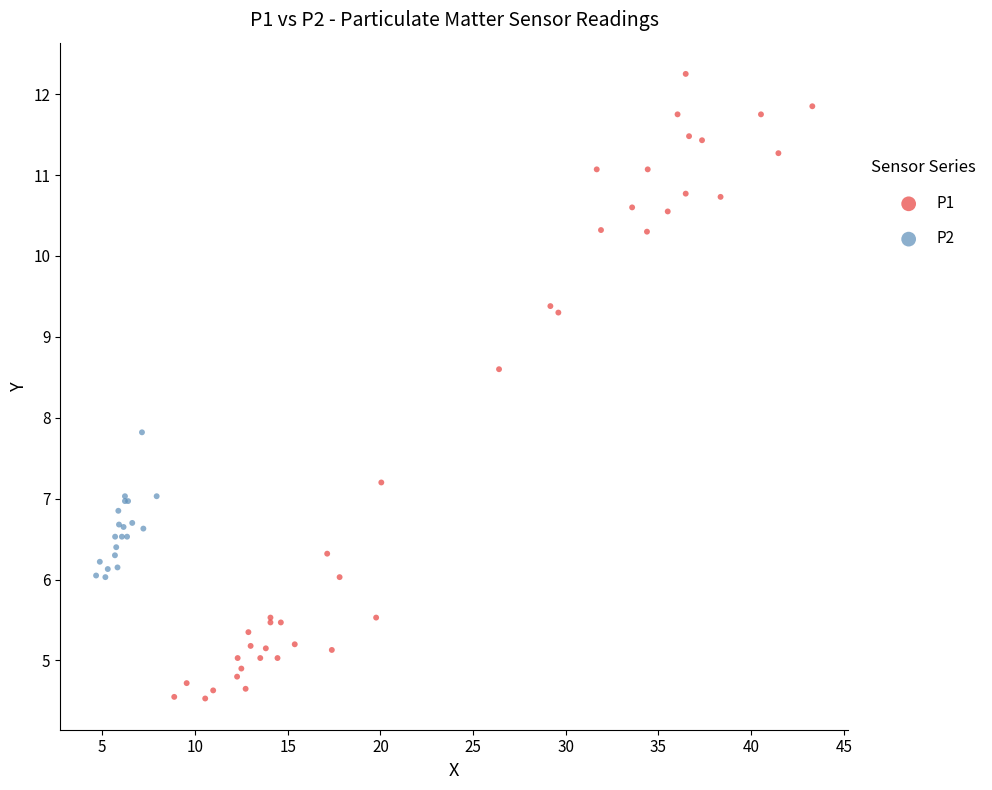

Which series reaches the maximum Y coordinate?

P1